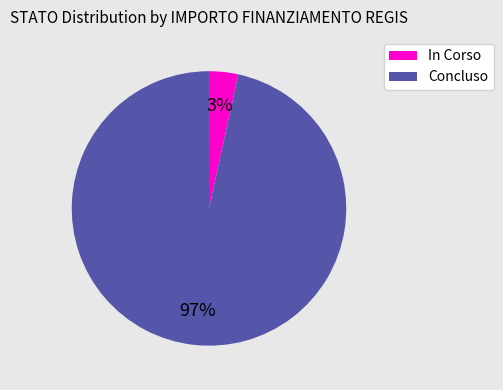

To the nearest percent, what is the combined percentage of Concluso and In Corso?

100%